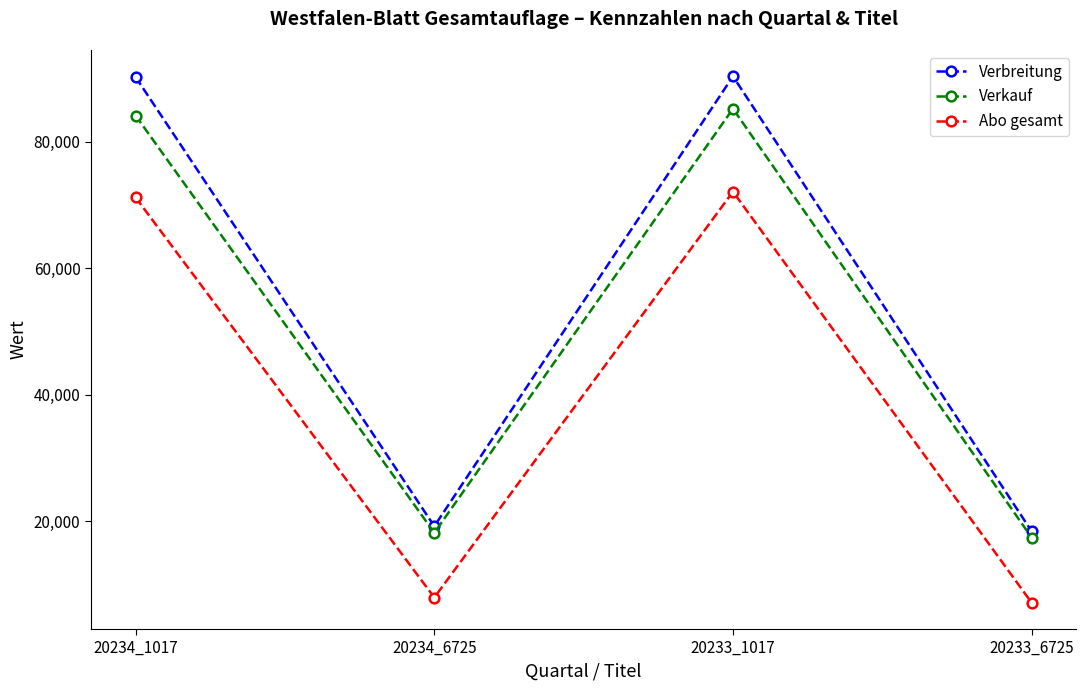

What is the spread (max minus min) of values at 20234_1017?

19033